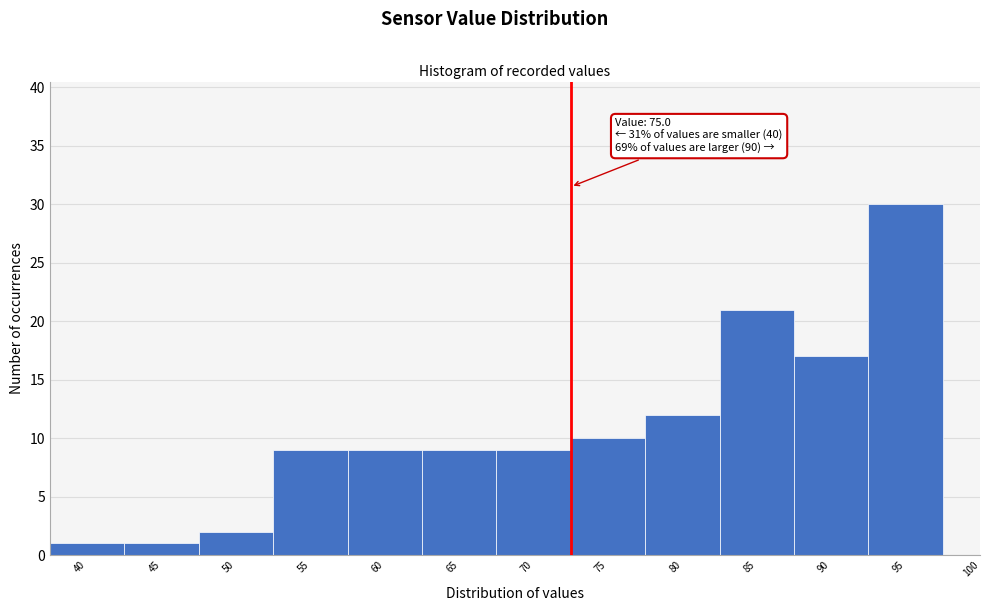

Reading right to left, extract all data points from this chart.

100=0	95=30	90=17	85=21	80=12	75=10	70=9	65=9	60=9	55=9	50=2	45=1	40=1